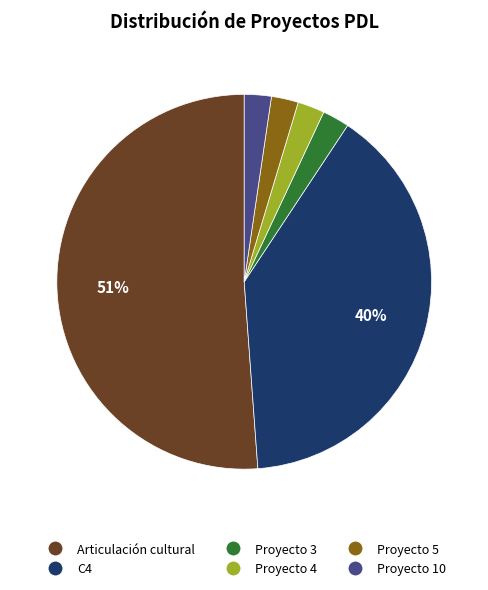

What is the largest slice in the pie chart?

Articulación cultural